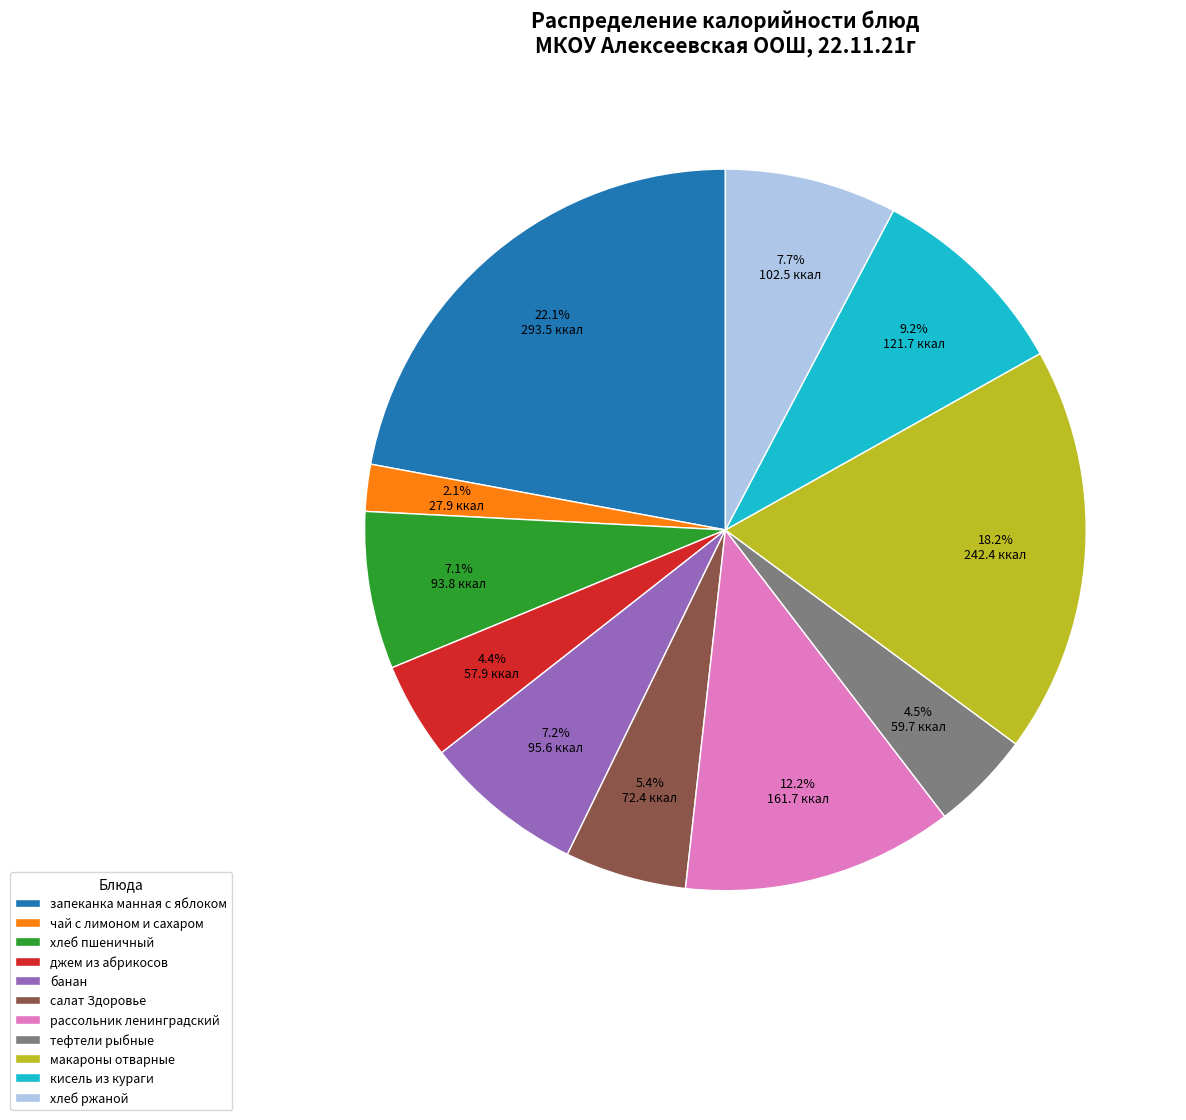

To the nearest percent, what is the average slice percentage?

9%